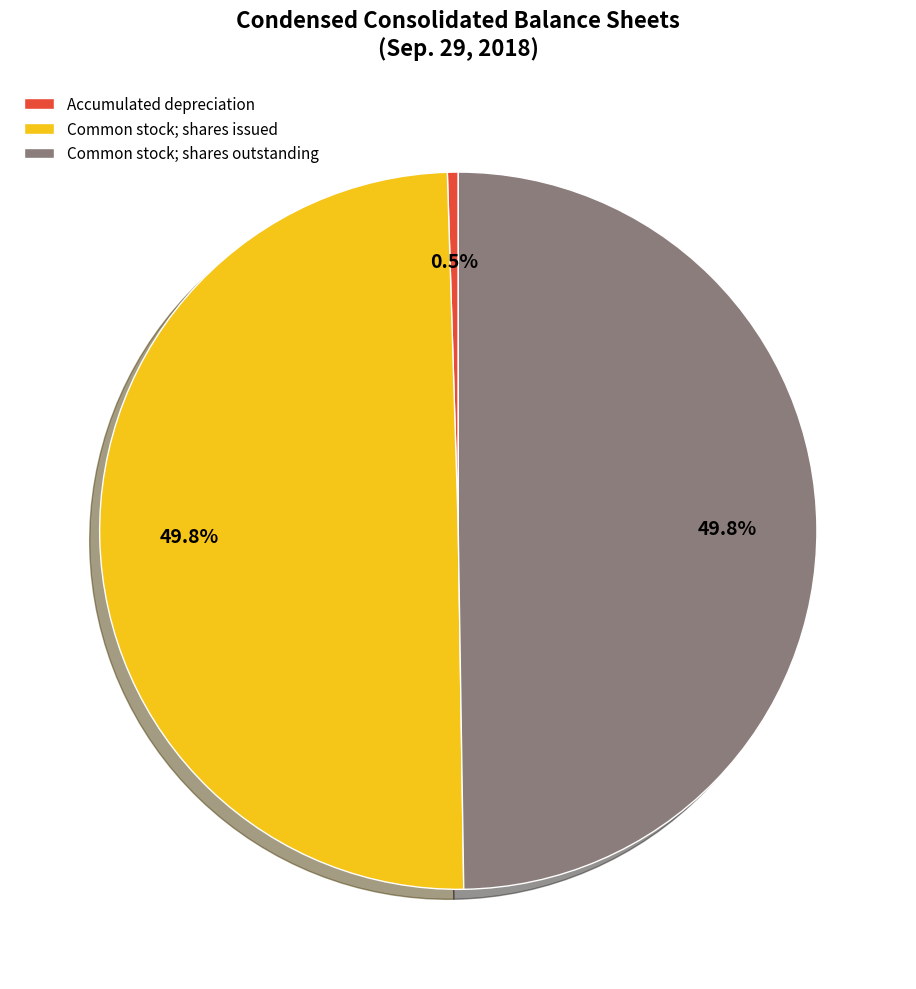

Does Accumulated depreciation account for over 50% of the chart?

No